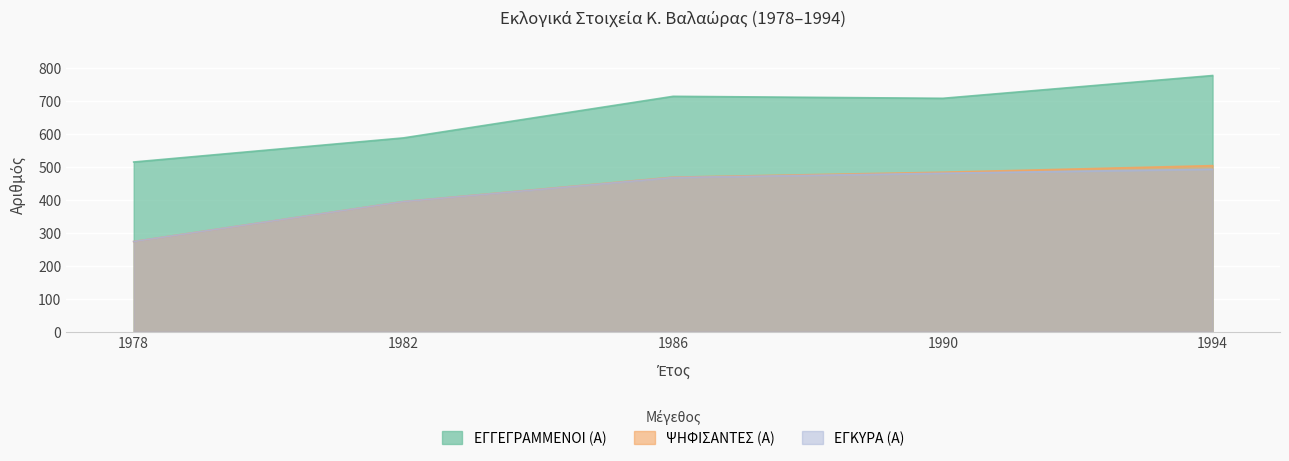

At how many categories does at least one series exceed 372?

5